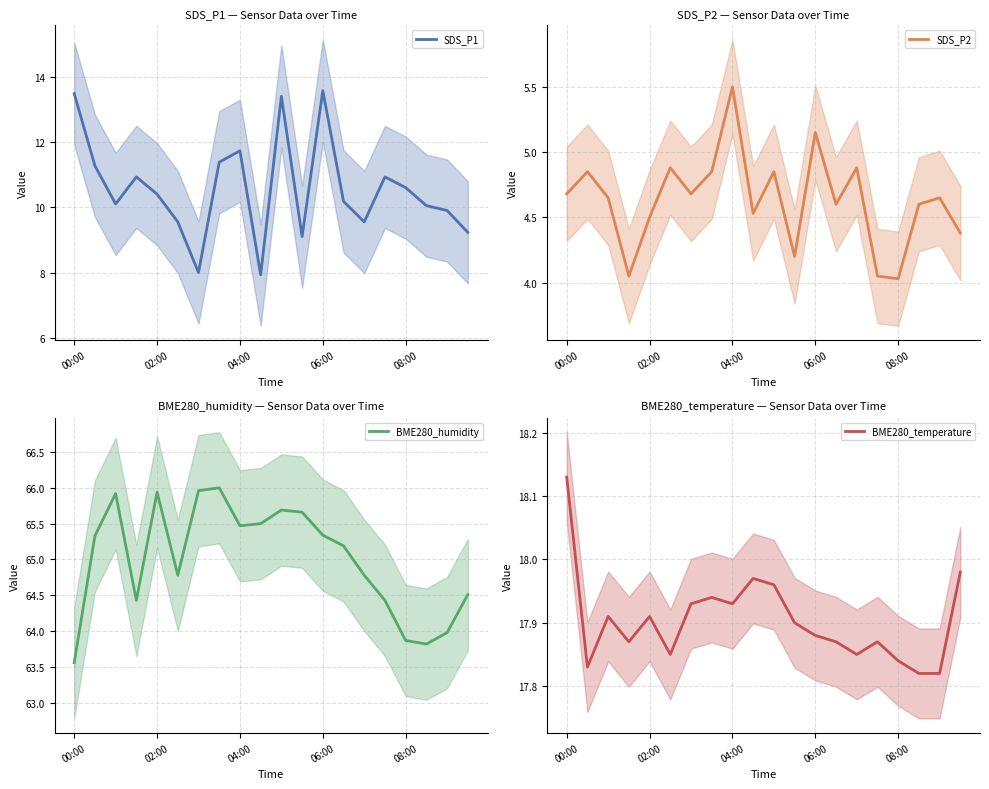

What is the greatest value displayed?

66.0